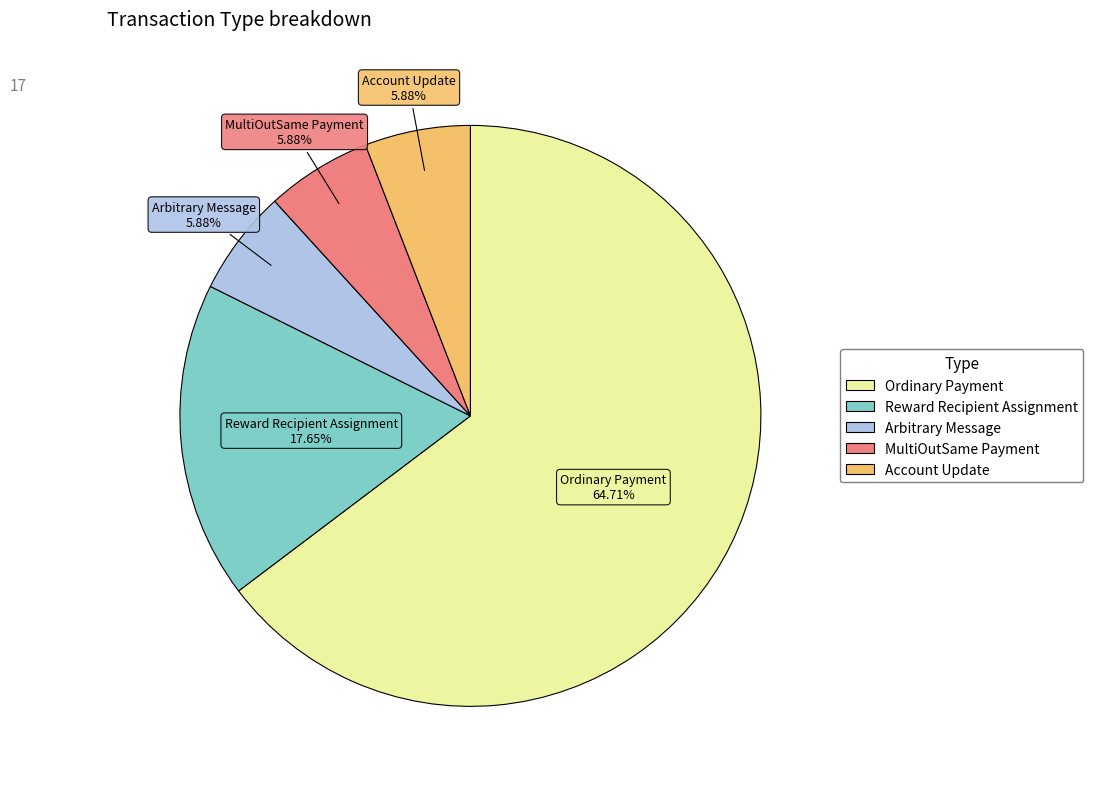

Do Arbitrary Message and Reward Recipient Assignment together represent more than half of the pie?

No